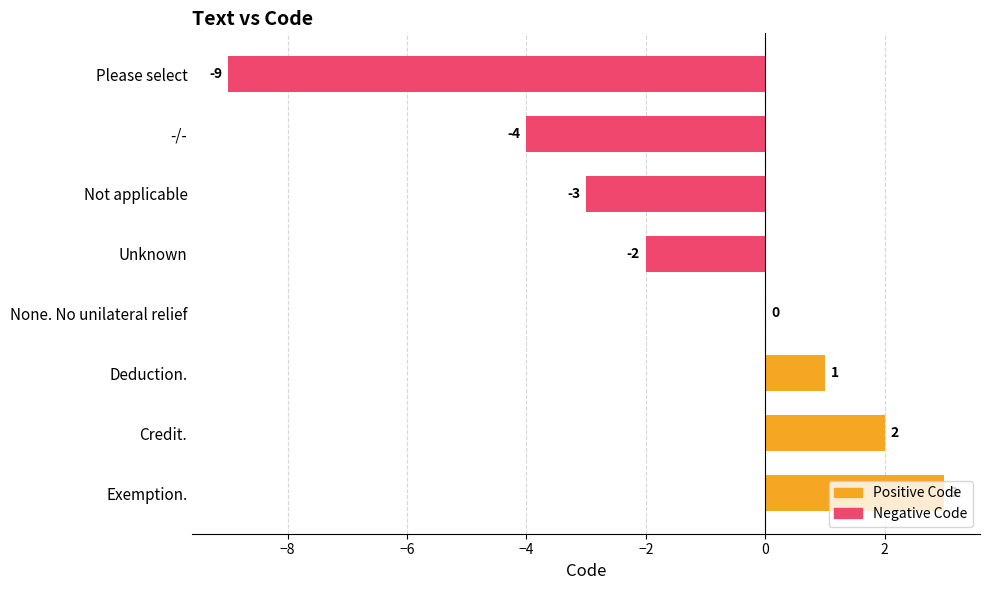

Which category has the highest value across all series?

Exemption.